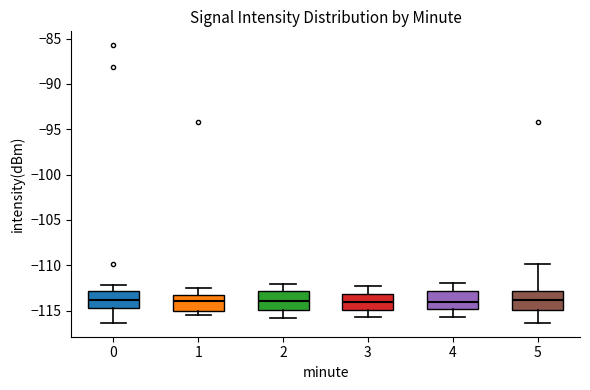

Reading left to right, transcribe this box plot: for each box, give where its median line is, the range the box spans, and where its two whiskers end, as read against the y-axis. The values are not printed on the chart, so give them approximately, as read against the axis.

0: median -114.0, box -114.5 to -113.0, whiskers -116.5 to -112.0
1: median -114.0, box -115.0 to -113.0, whiskers -115.5 to -112.5
2: median -114.0, box -115.0 to -113.0, whiskers -116.0 to -112.0
3: median -114.0, box -115.0 to -113.0, whiskers -115.5 to -112.5
4: median -114.0, box -115.0 to -113.0, whiskers -115.5 to -112.0
5: median -114.0, box -115.0 to -113.0, whiskers -116.5 to -110.0